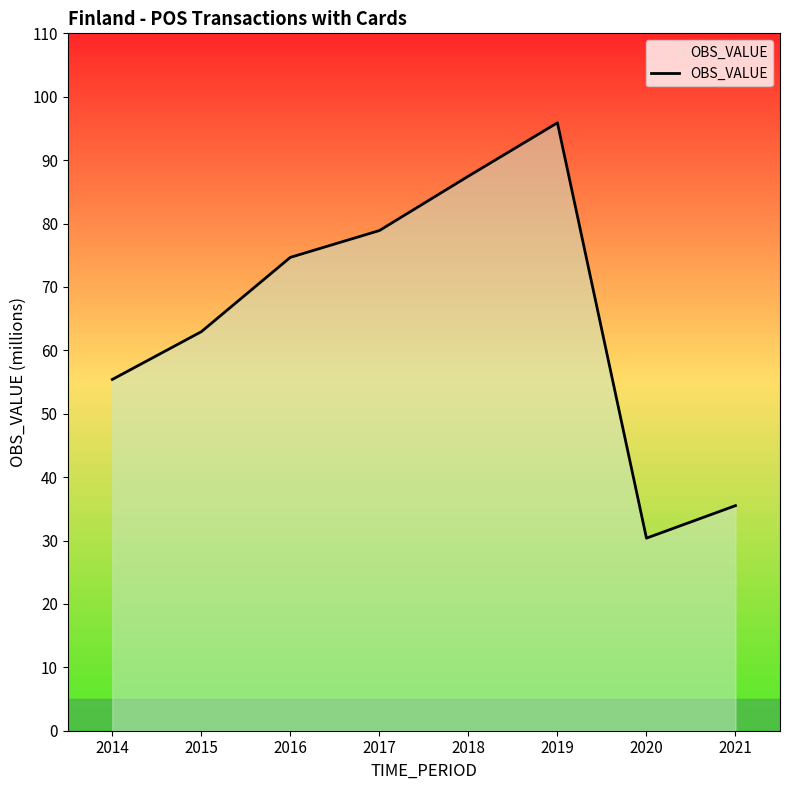

What is the difference between the values at 2018 and 2015?

24.5